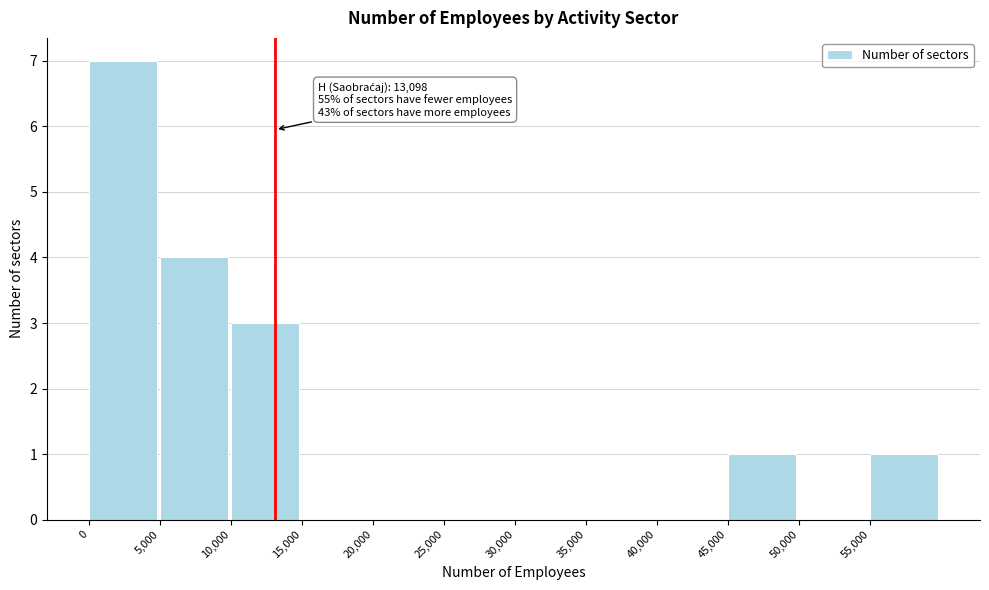

Over which range of the x-axis is the bar tallest?

0 to 5000